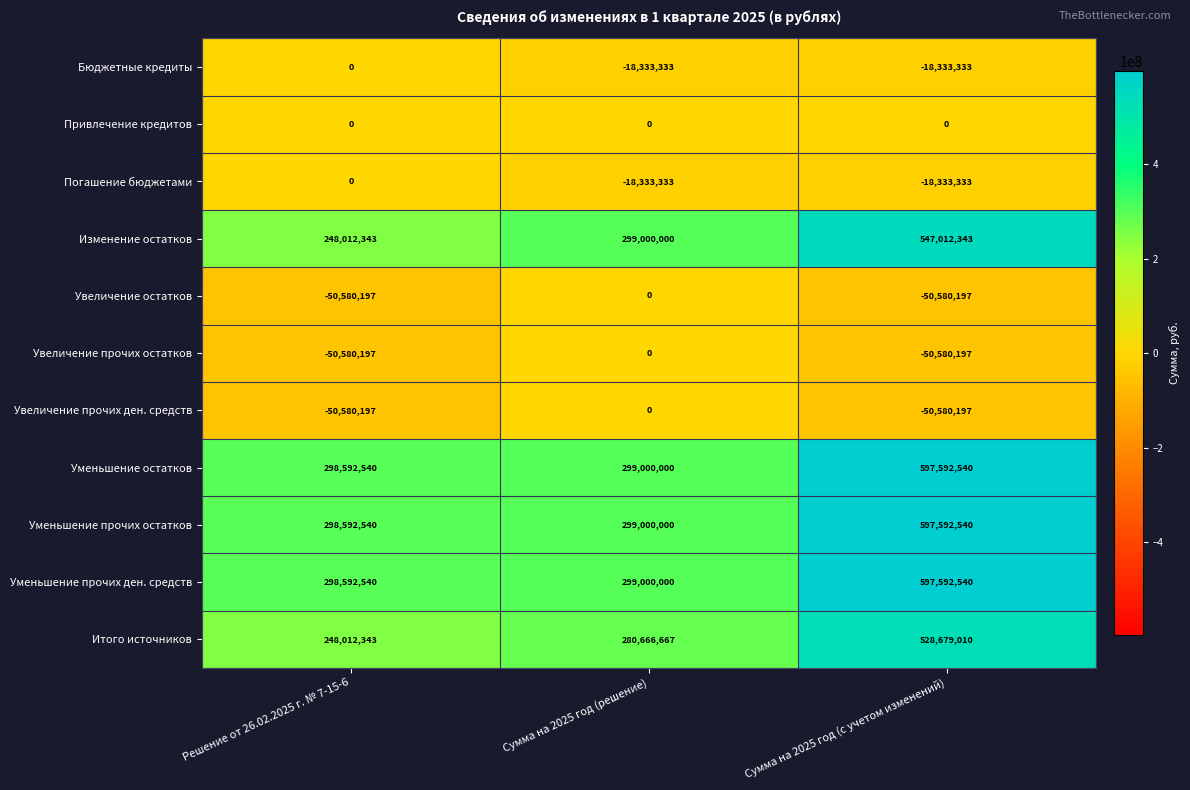

How many distinct data groups are displayed?

11